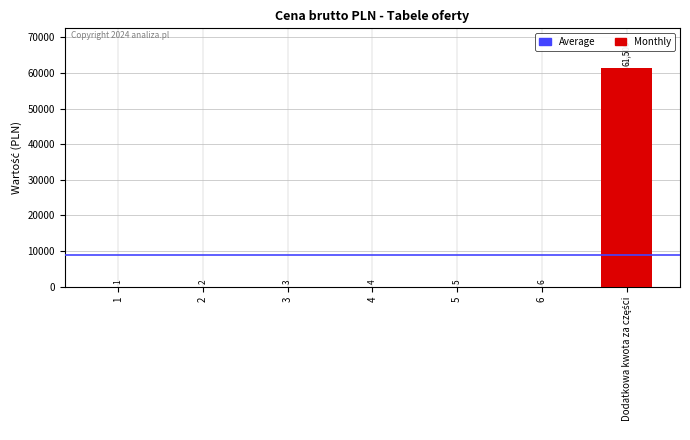

Between 1 and 3, which is larger?

3